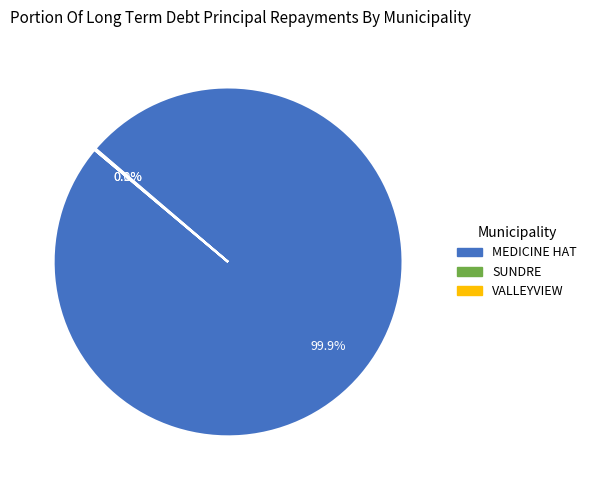

How much of the chart is everything except MEDICINE HAT?

0.1%